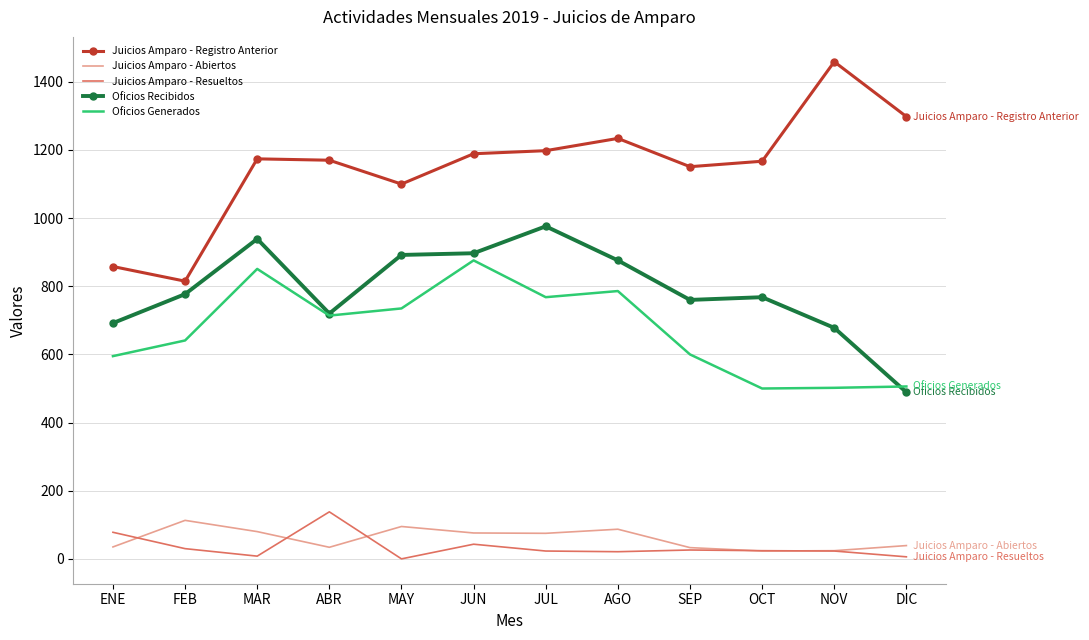

What is the average value of the Oficios Recibidos series?

789